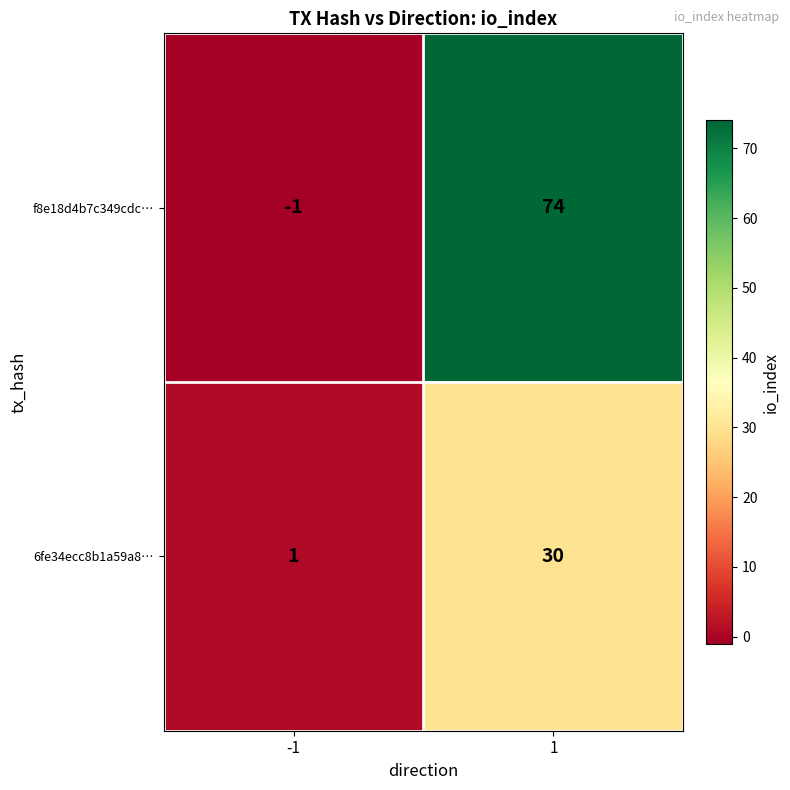

True or false: f8e18d4b7c349cdc… has a value of 115 at 1.

False